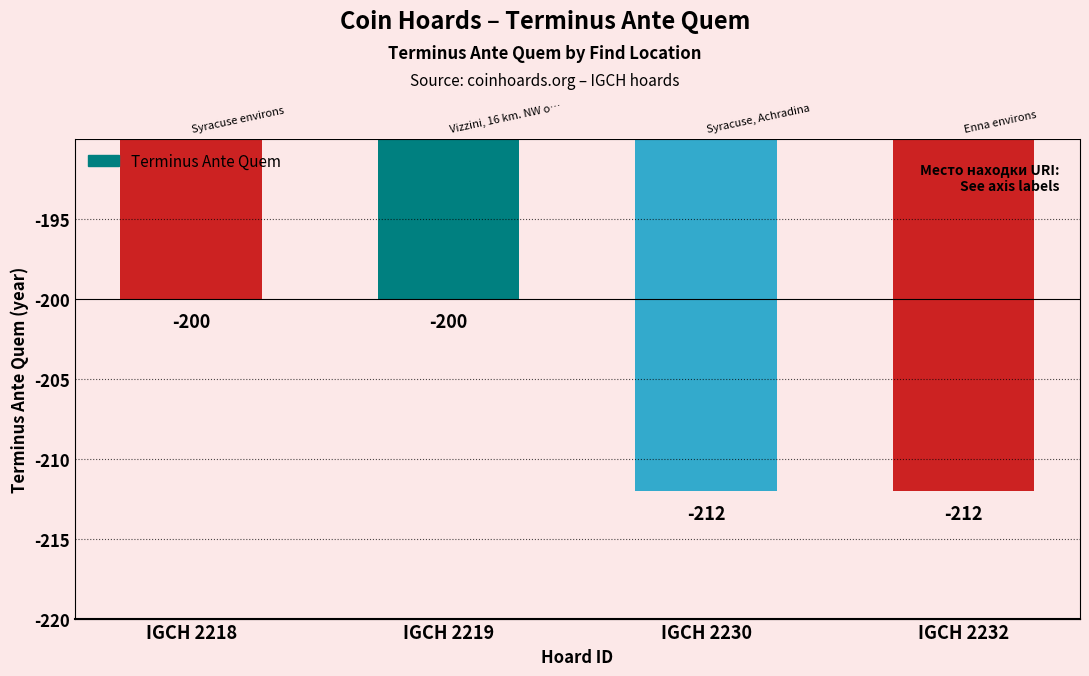

What is the difference between the second highest and second lowest values?

12